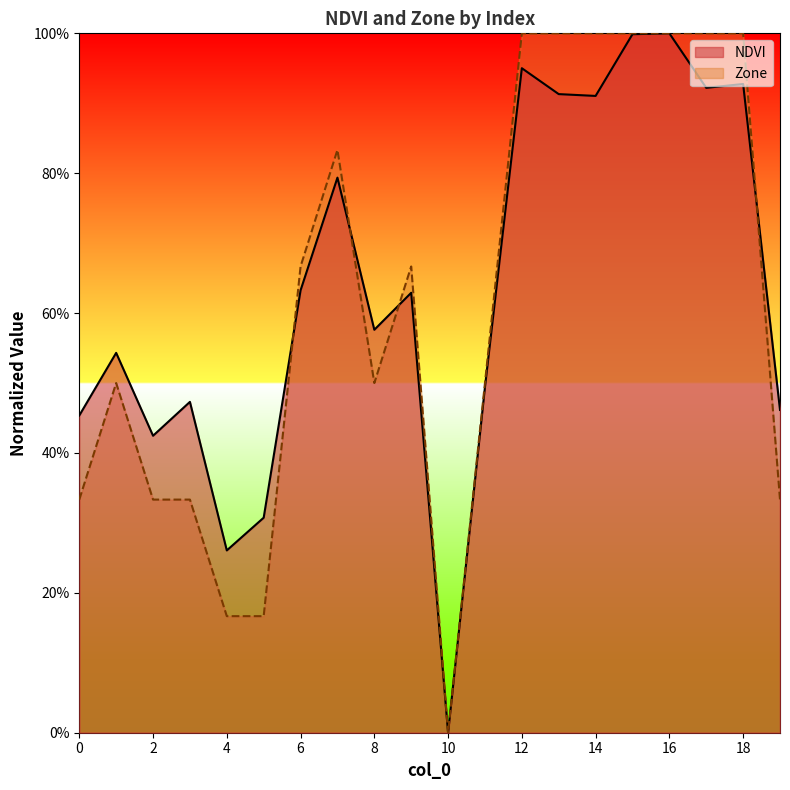

At which category is the sum across all series the highest?

16